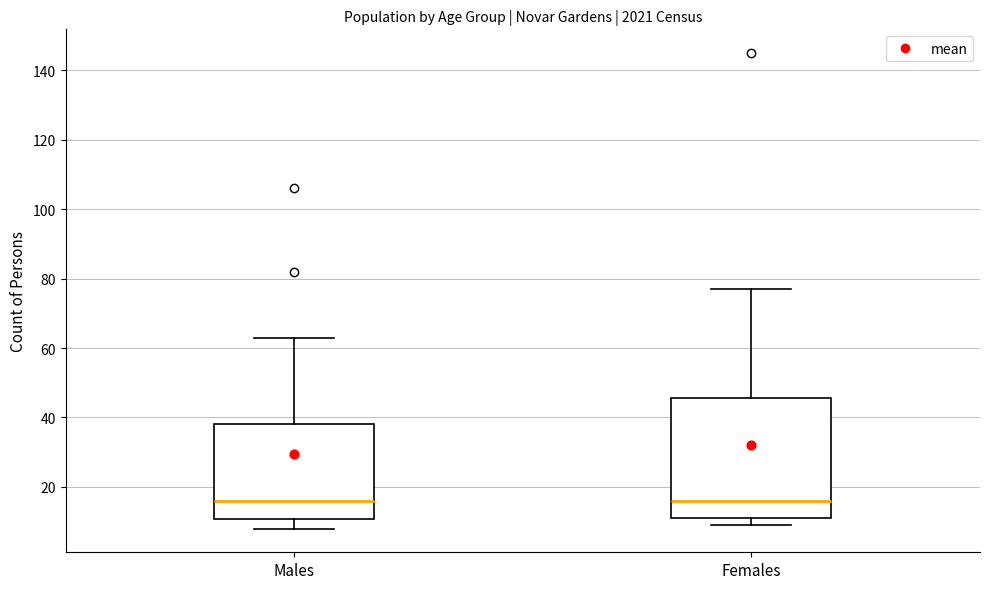

Where is the lower edge of the box for Females on the y-axis? The values are not printed on the chart, so give them approximately, as read against the axis.

12